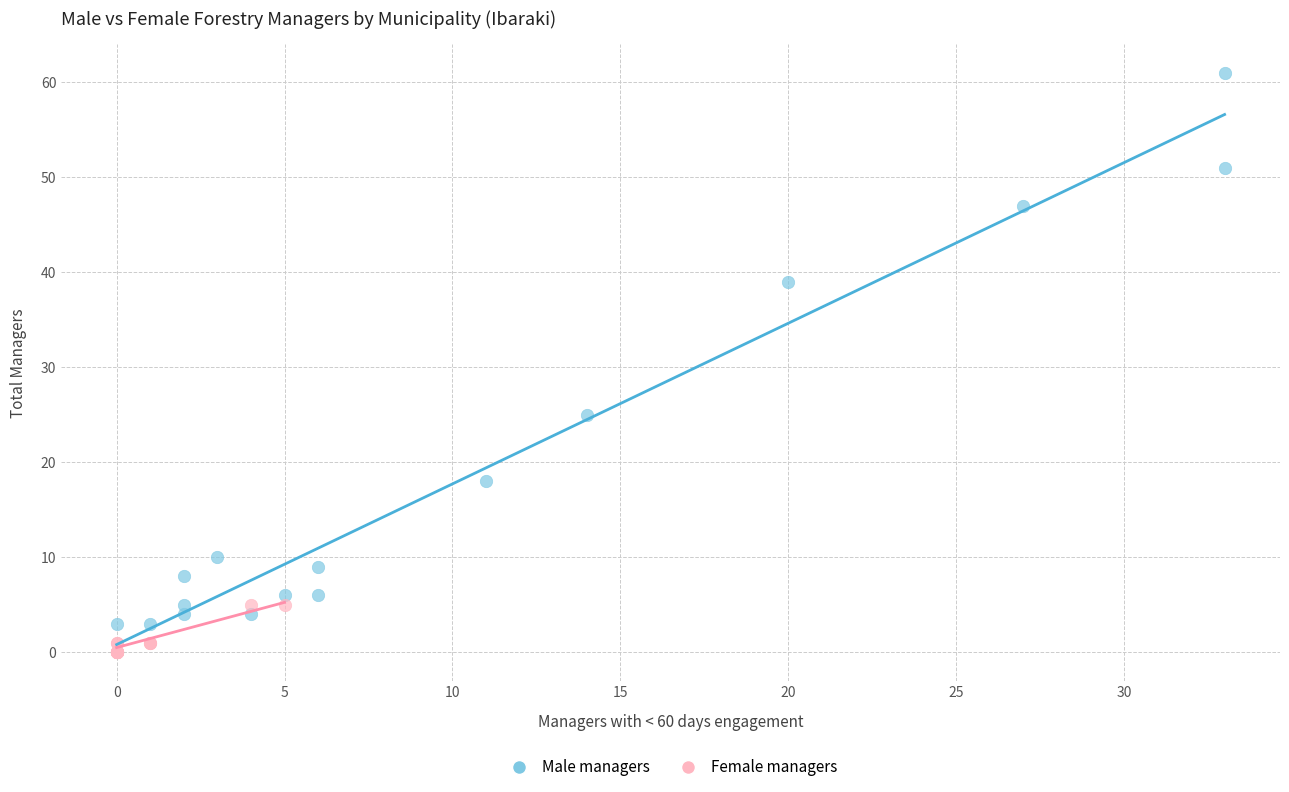

Which series reaches the maximum Y coordinate?

Male managers